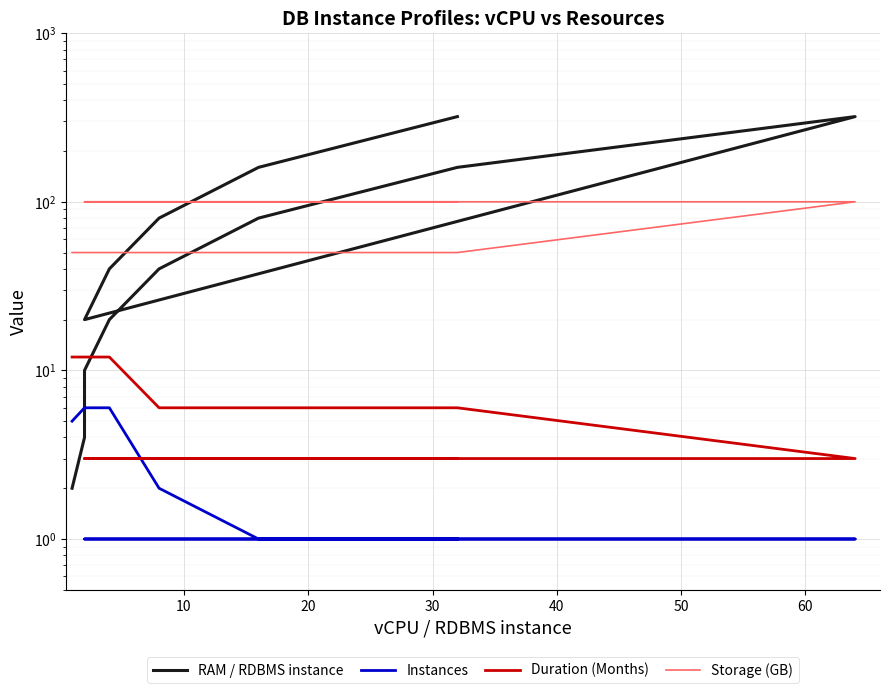

What is the difference between the second highest and minimum values in the Instances series?

5